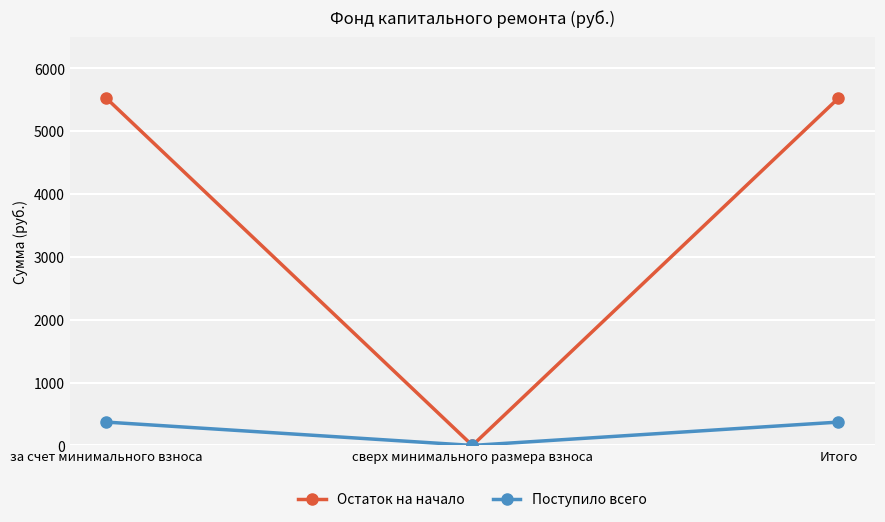

What is the difference between the highest and lowest values at за счет минимального взноса?

5156.5